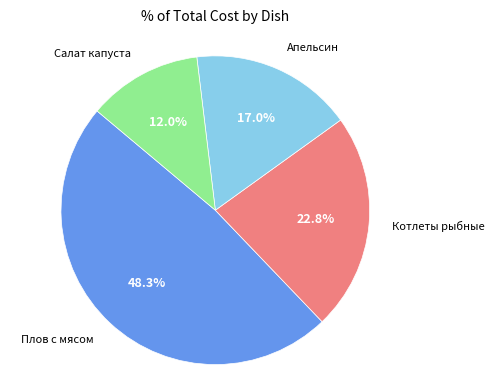

Count the number of slices in the pie.

4